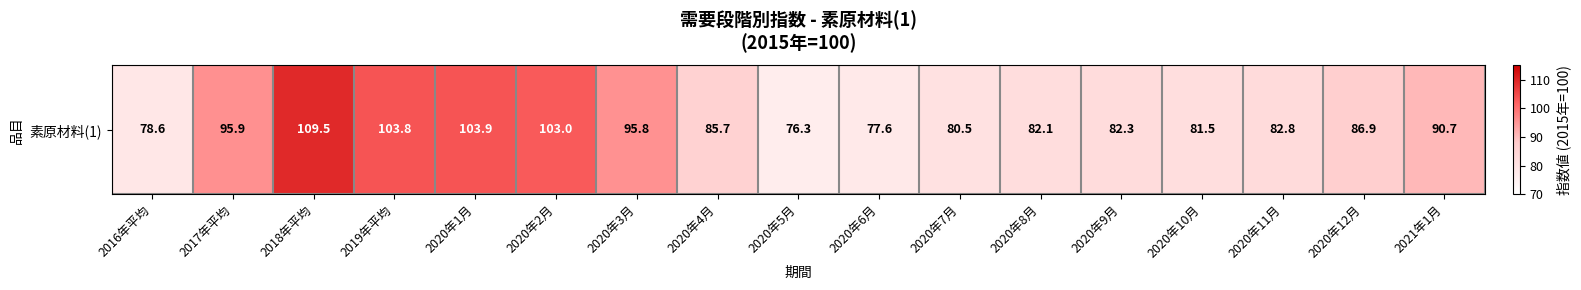

Rank the categories by value from lowest to highest.

2020年5月, 2020年6月, 2016年平均, 2020年7月, 2020年10月, 2020年8月, 2020年9月, 2020年11月, 2020年4月, 2020年12月, 2021年1月, 2020年3月, 2017年平均, 2020年2月, 2019年平均, 2020年1月, 2018年平均